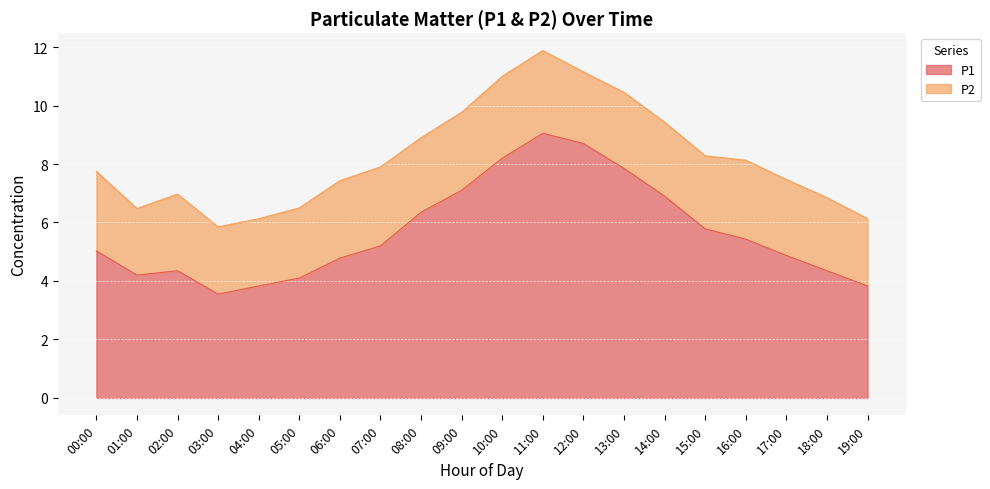

List the labels in order of value, largest first.

11:00, 12:00, 10:00, 13:00, 09:00, 14:00, 08:00, 15:00, 16:00, 07:00, 00:00, 17:00, 06:00, 02:00, 18:00, 01:00, 05:00, 04:00, 19:00, 03:00